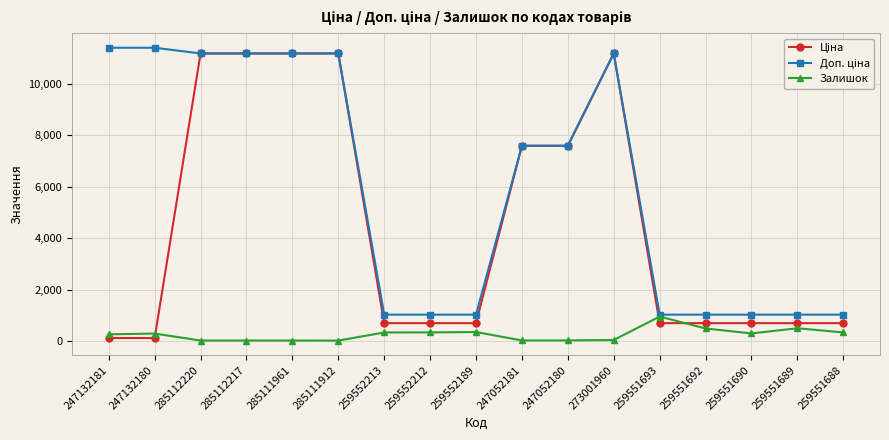

What is the greatest value displayed?

11410.0